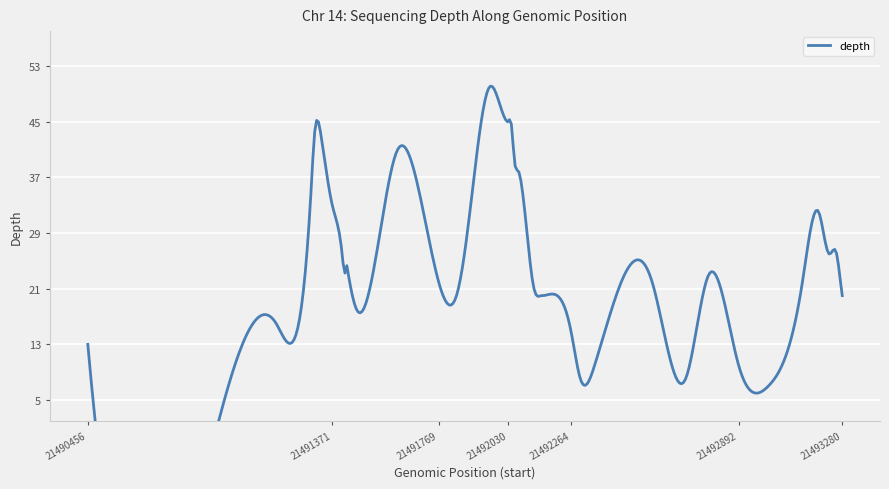

What is the ratio of the value at 21491960 to the value at 21492353?

5.0